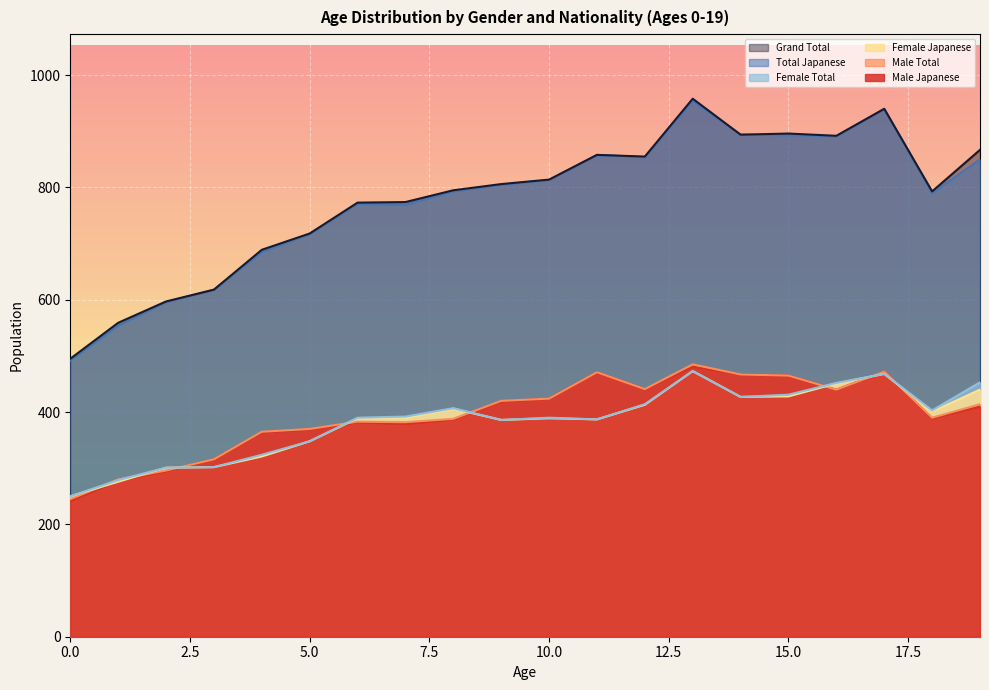

Which series has the largest range (max minus min)?

Grand Total